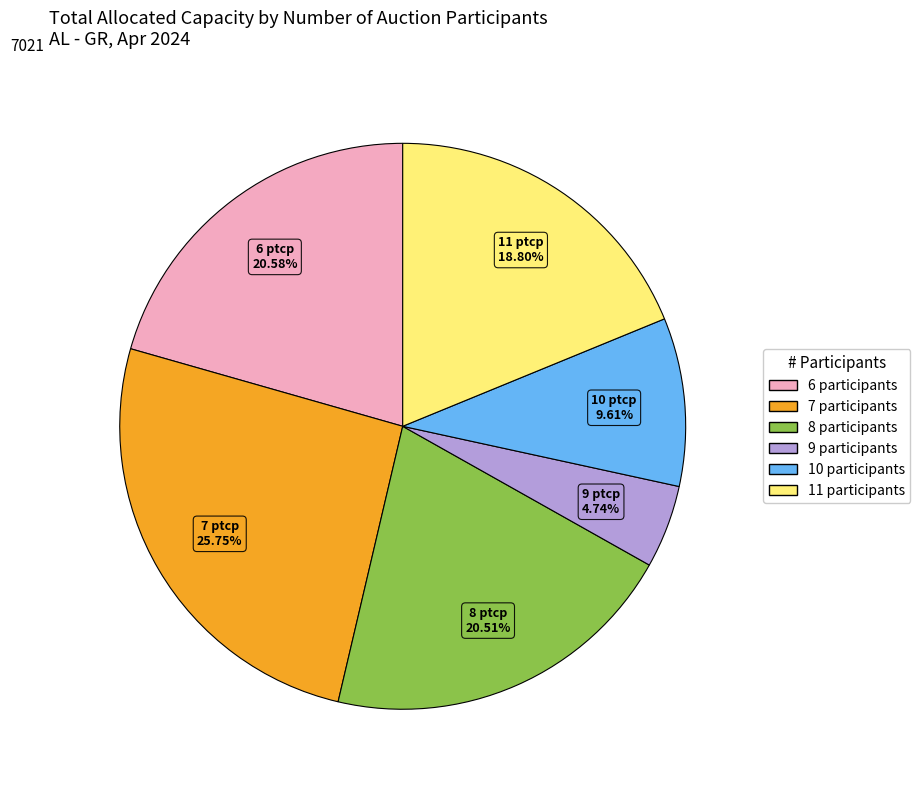

To the nearest percent, what is the difference between the largest and smallest slice percentages?

21%